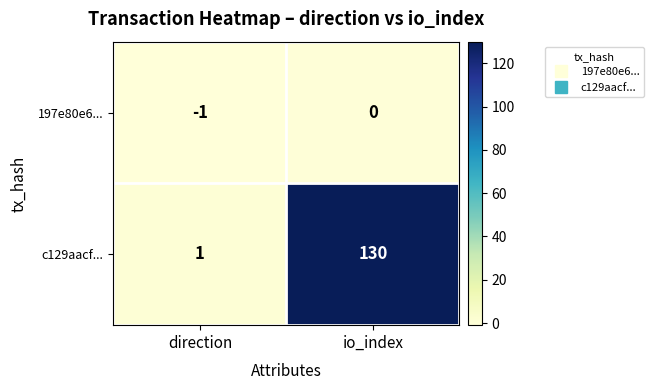

Which category has the highest value across all series?

io_index